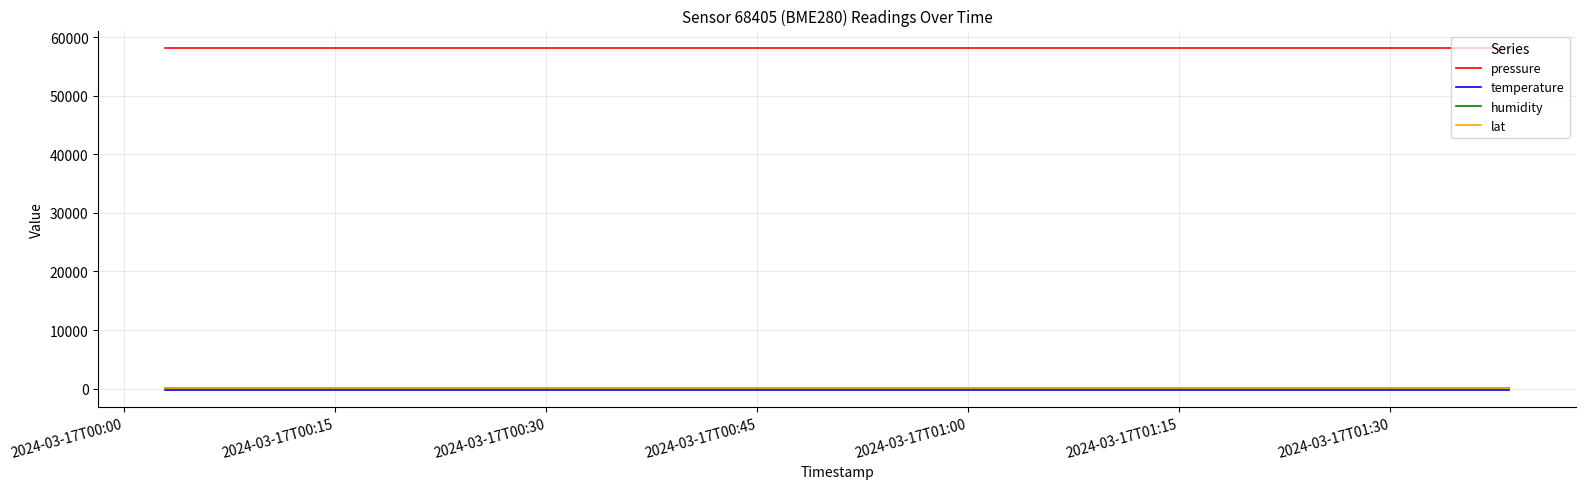

True or false: humidity and pressure cross at least once.

False